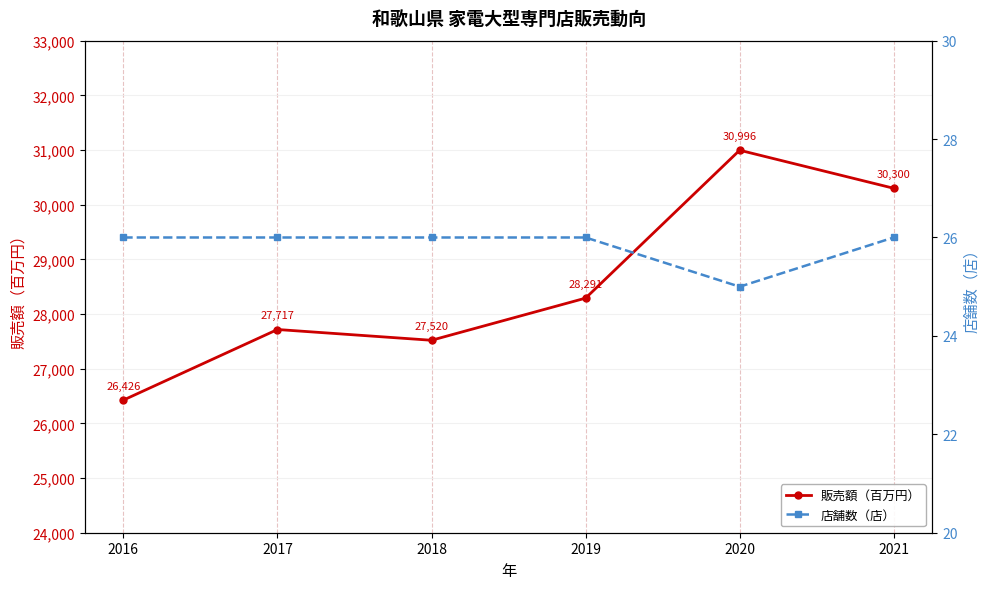

The 販売額（百万円） series shows 30300 at 2021. True or false?

True